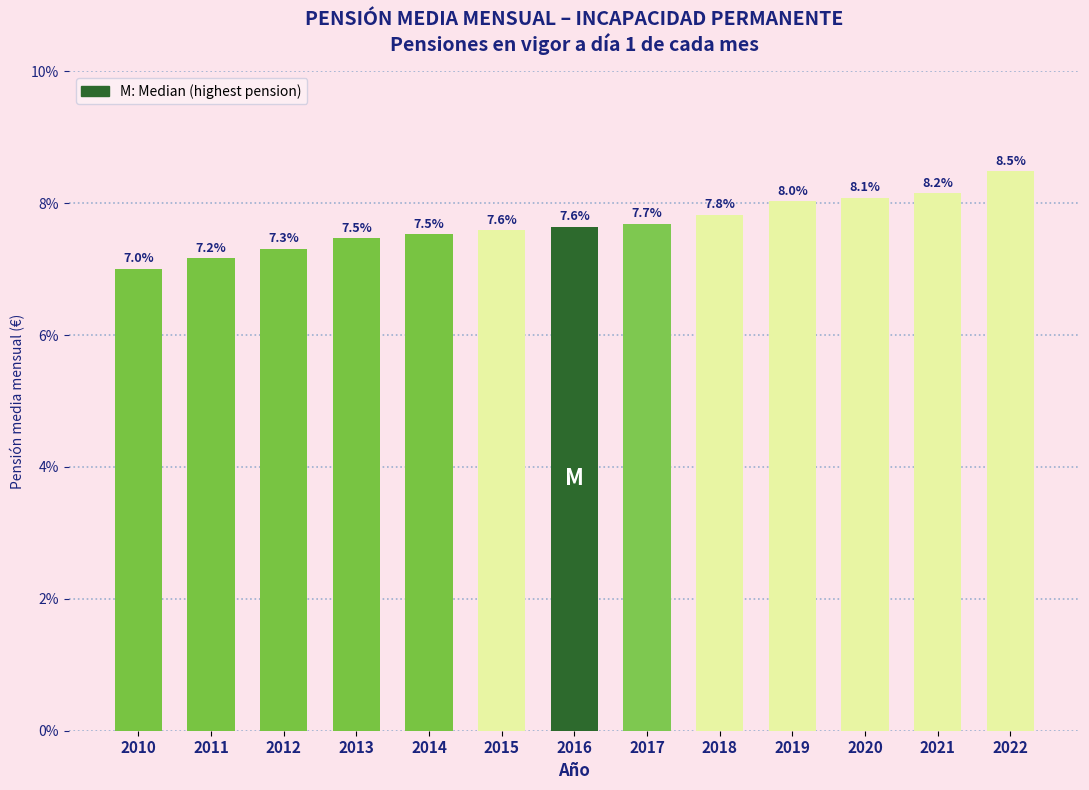

Reading left to right, transcribe all the data shown in this chart.

2010=7.0	2011=7.2	2012=7.3	2013=7.5	2014=7.5	2015=7.6	2016=7.6	2017=7.7	2018=7.8	2019=8.0	2020=8.1	2021=8.2	2022=8.5